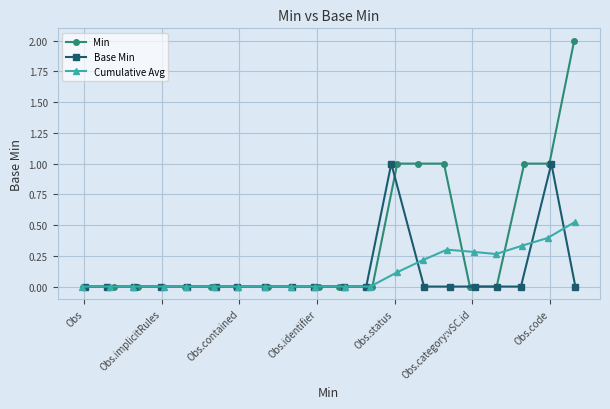

Is the value of Min at 16 greater than the value of Cumulative Avg at Obs.implicitRules?

No